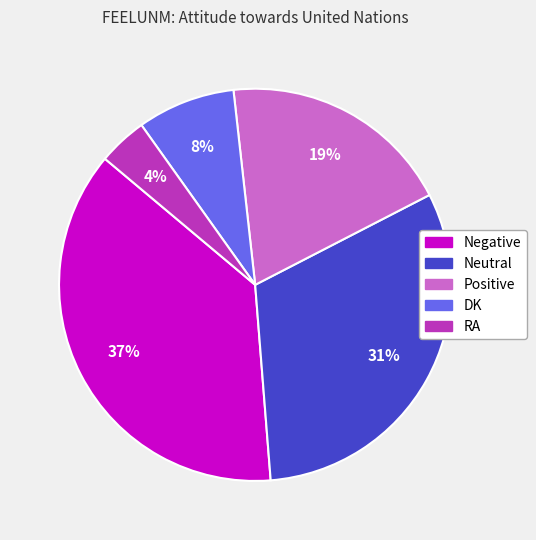

What percentage is the Negative slice, to the nearest percent?

37%